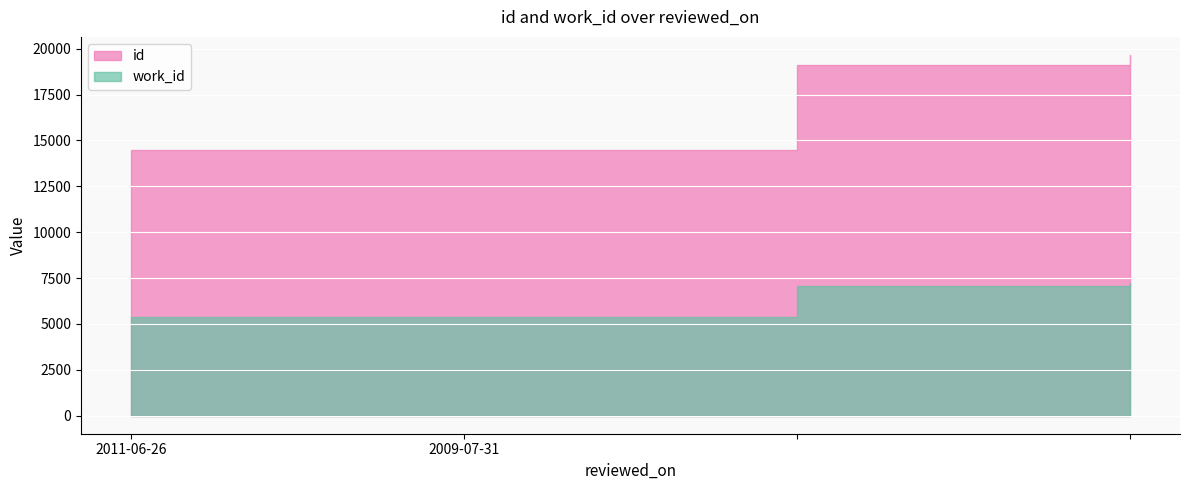

True or false: id and work_id cross at least once.

False